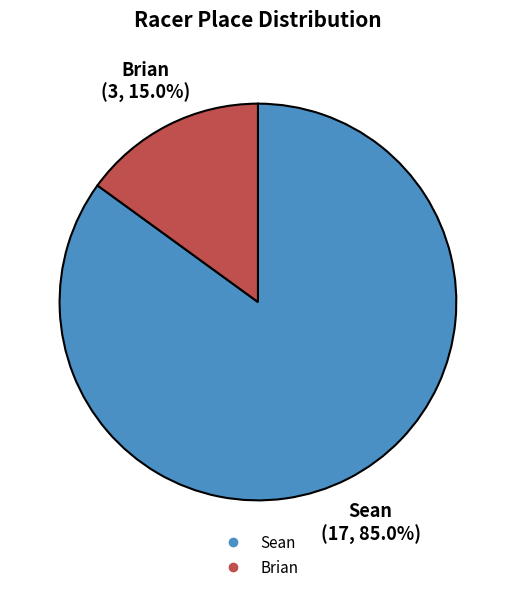

True or false: Brian accounts for 1% of the total.

False